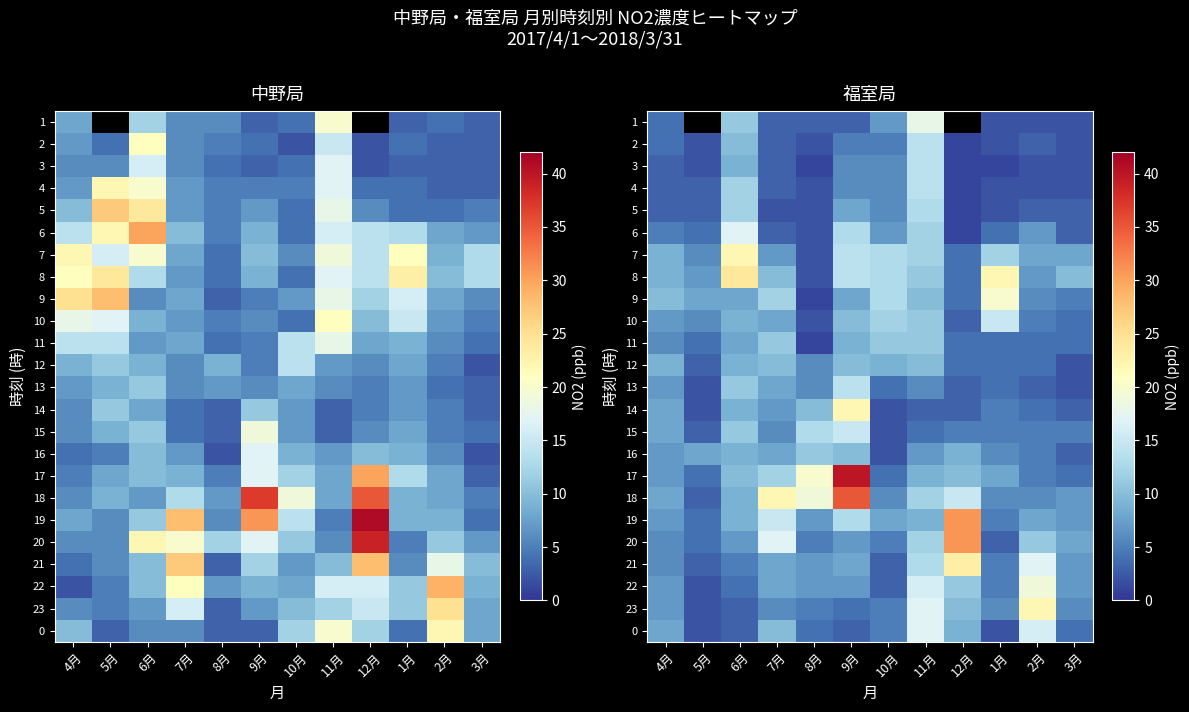

True or false: 17 has a value of 20.2 at 9月.

False